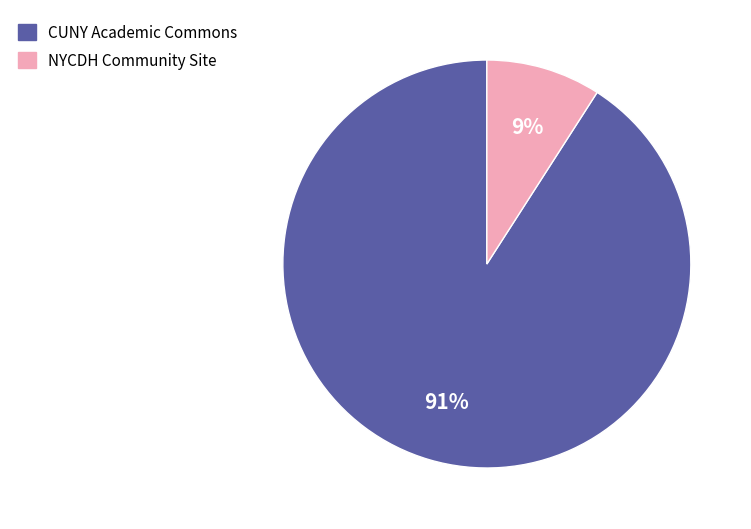

Which category has the smallest portion of the pie?

NYCDH Community Site